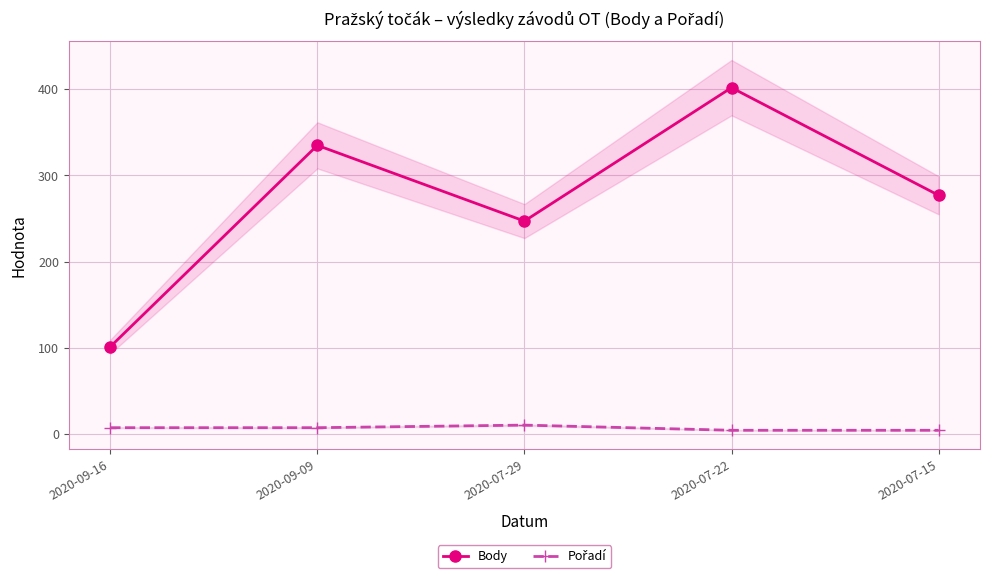

Where does the Body series first go above 277?

2020-09-09